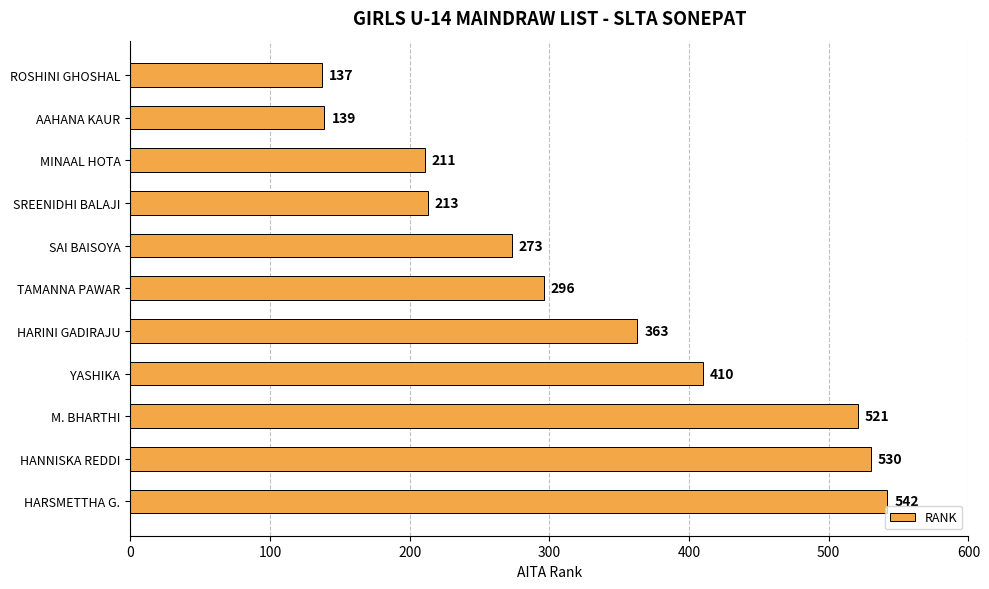

What is the value of the 4th bar from the top?

213